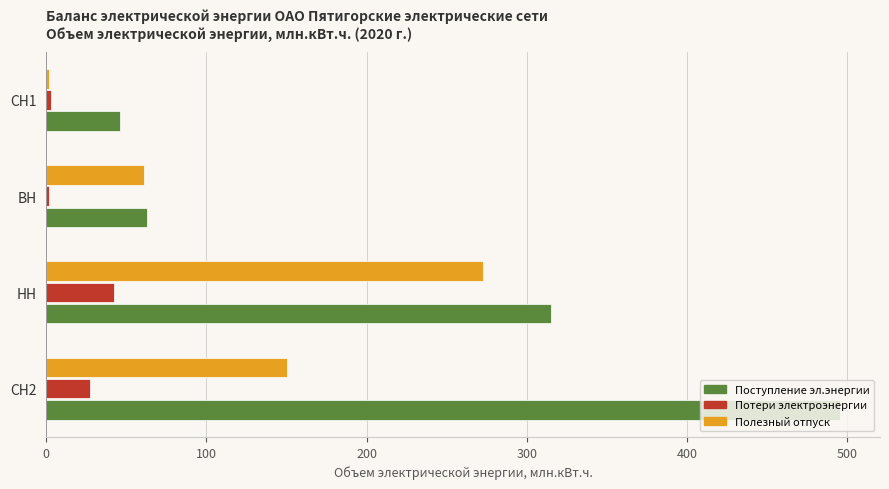

Rank the series by their maximum value, from highest to lowest.

Поступление эл.энергии, Полезный отпуск, Потери электроэнергии